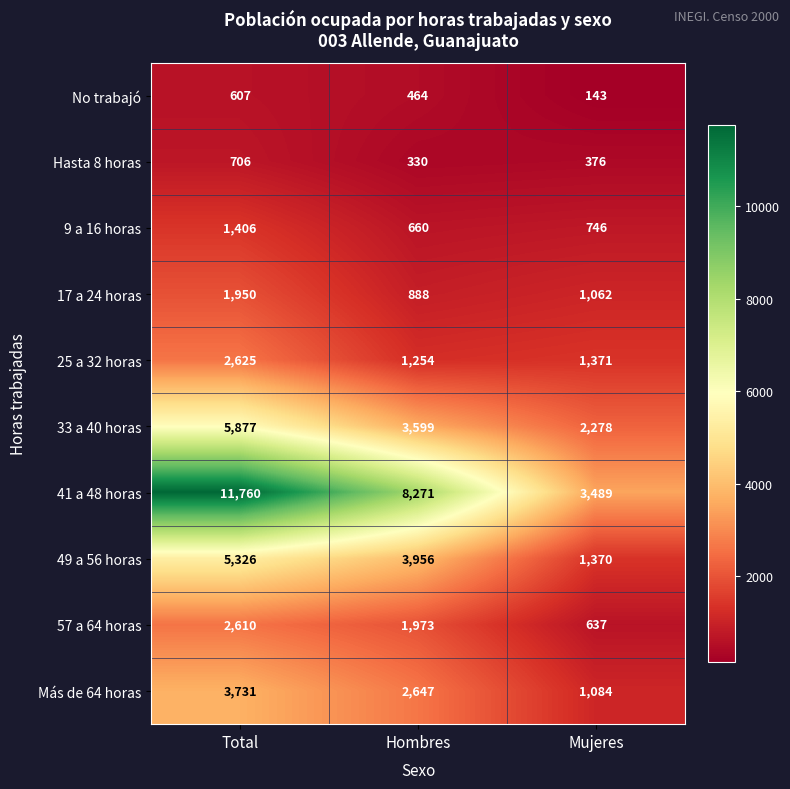

What is the difference between the Hasta 8 horas values at Total and Mujeres?

330